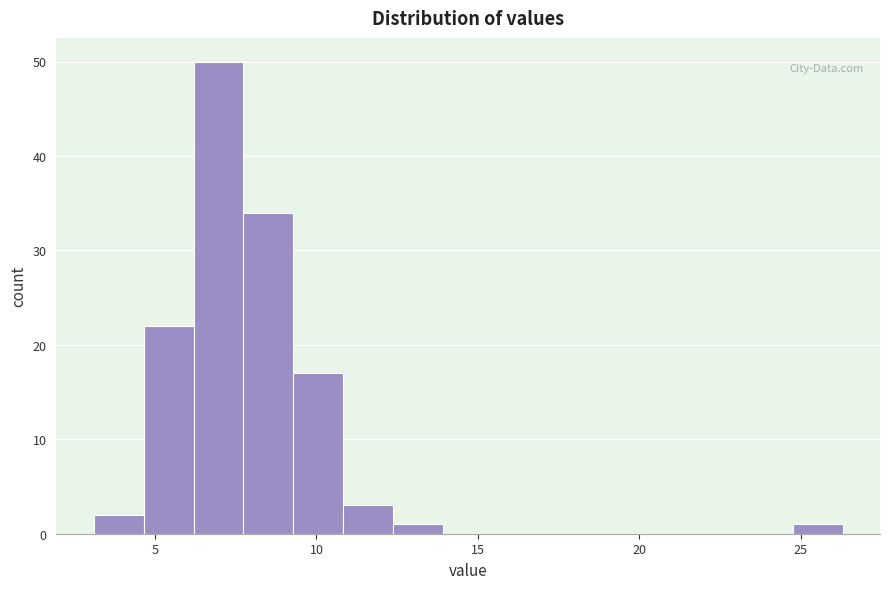

Around what value on the x-axis is the tallest bar? Give the approximate position of its centre, as read against the axis.

7.0